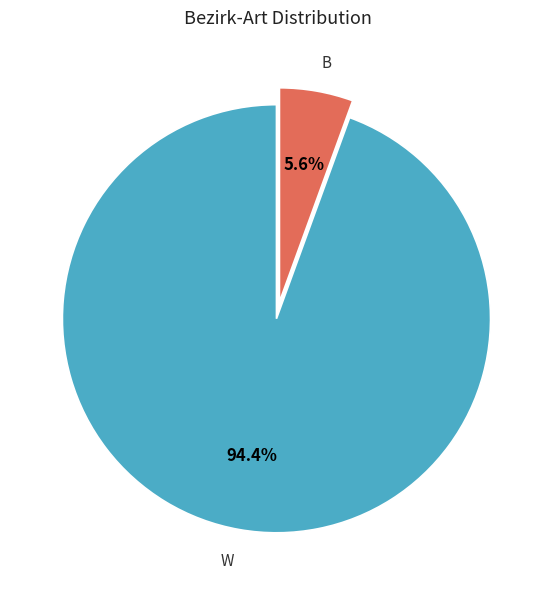

Does any single category account for the majority?

Yes